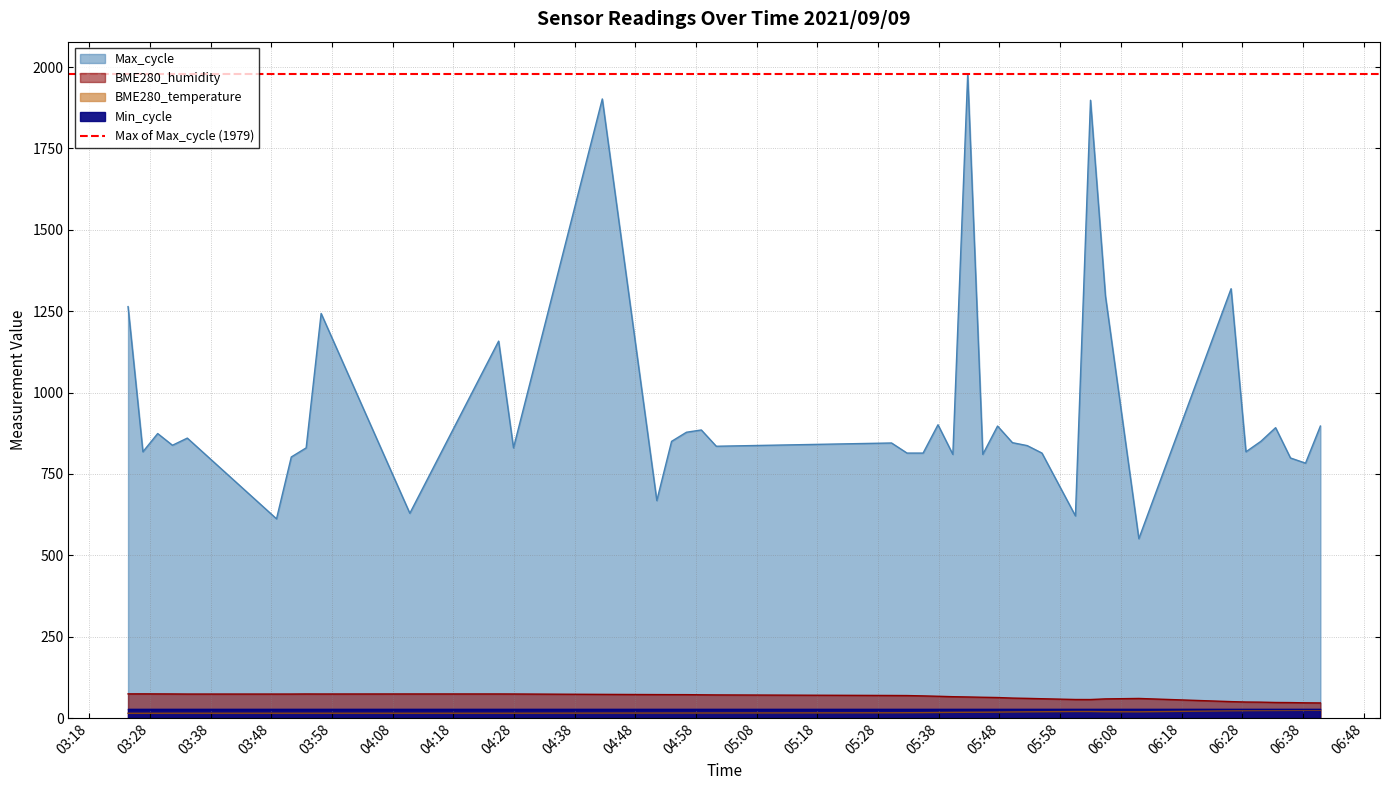

True or false: BME280_humidity has a value of 73.7 at 2021/09/09 03:51:18.

True